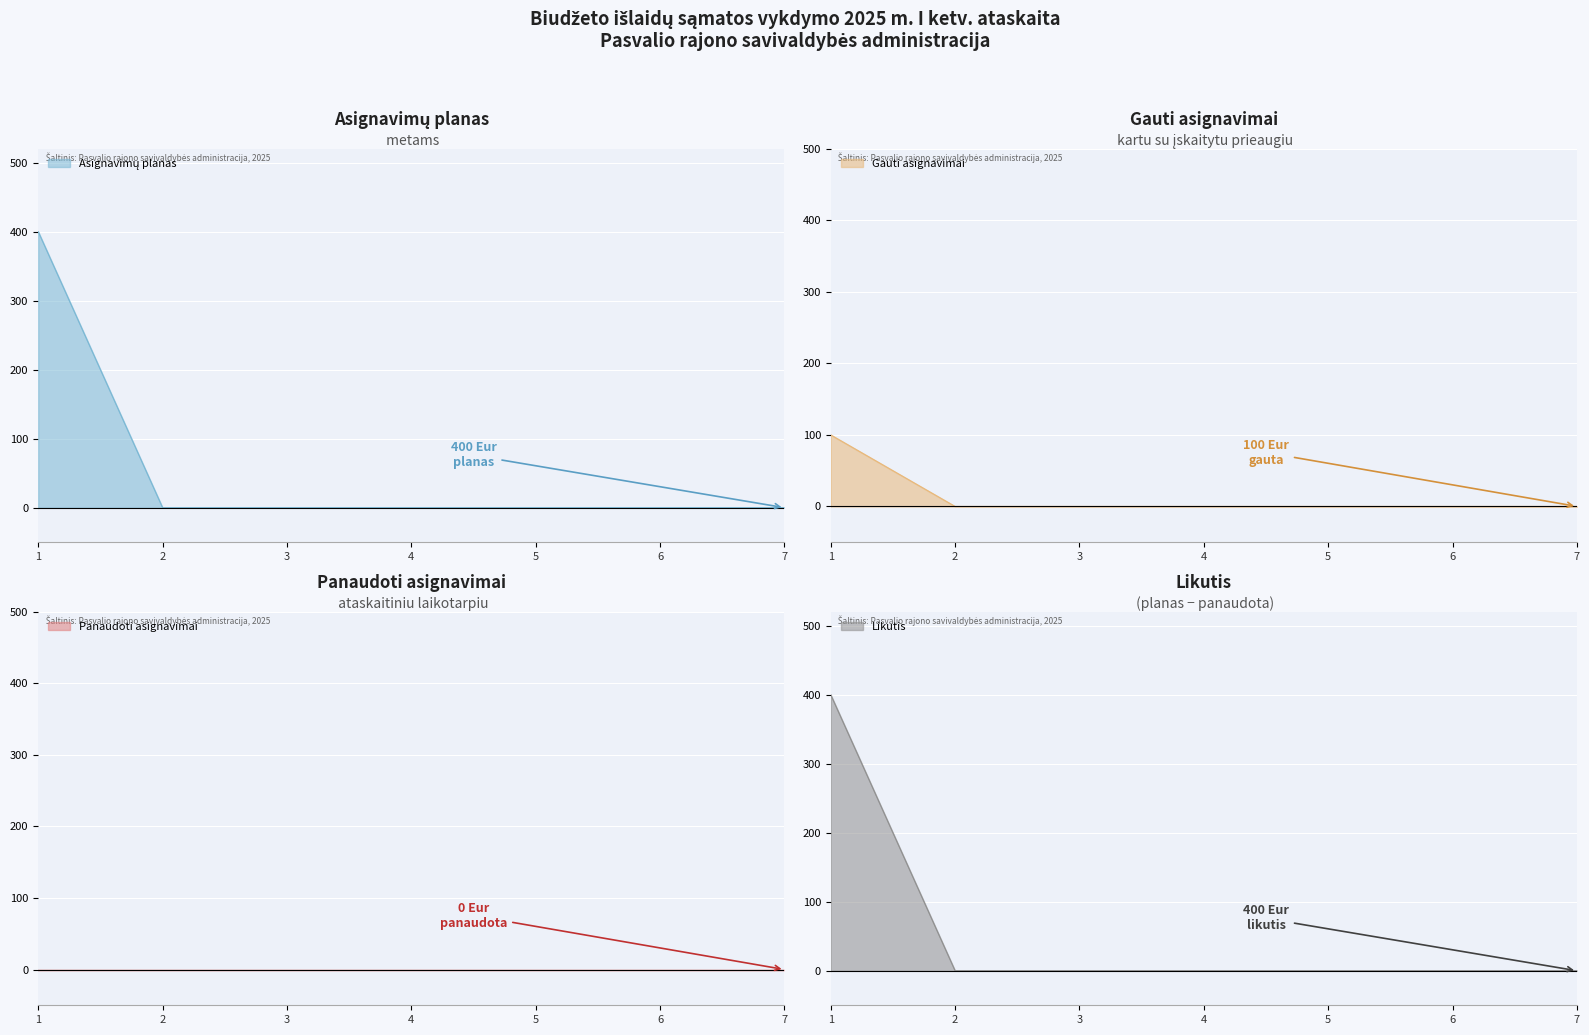

Where is Asignavimų planas nearest to the value 200?

1